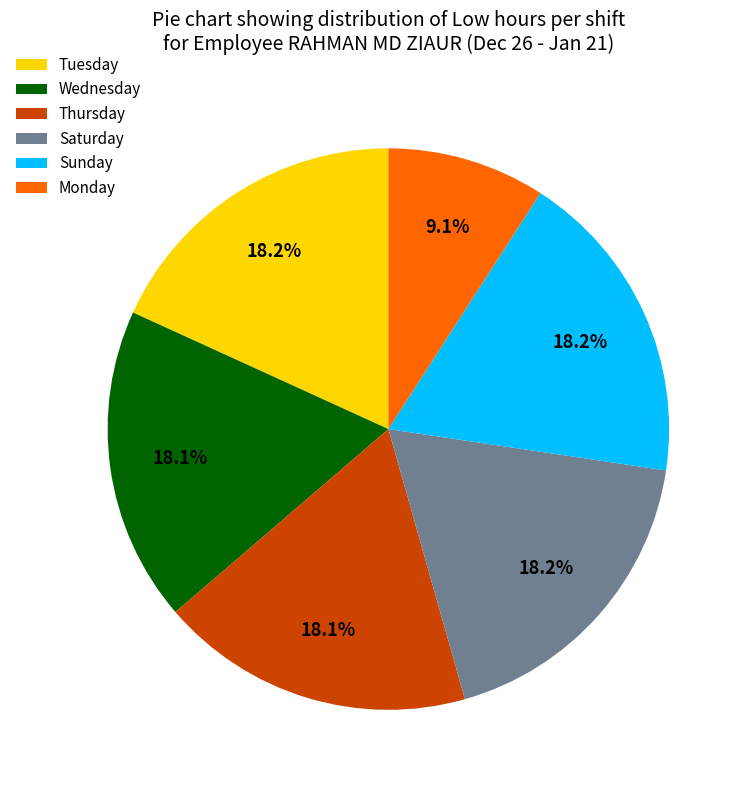

Combined, do Monday and Saturday account for over 50%?

No